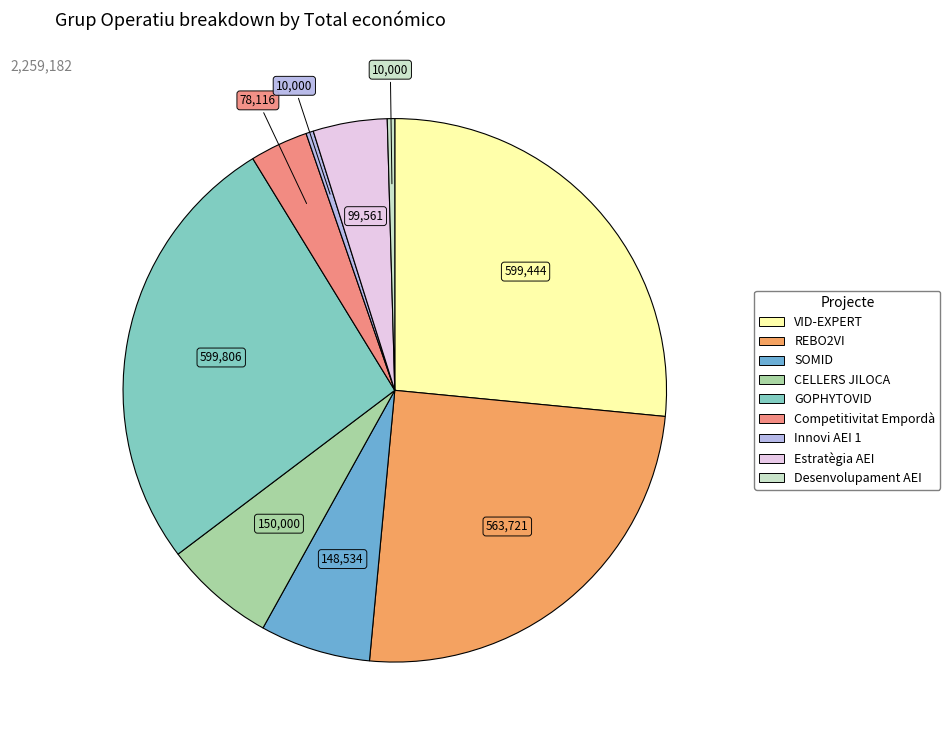

Is the sum of CELLERS JILOCA and GOPHYTOVID greater than half?

No